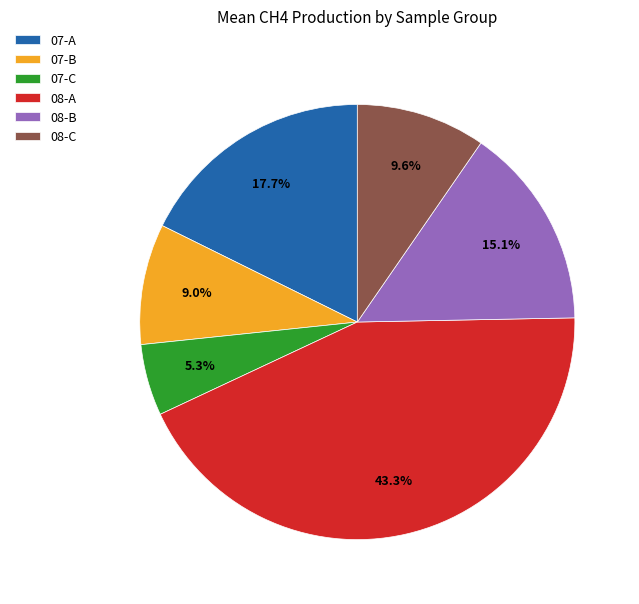

To the nearest percent, what is the difference between the largest and smallest slice percentages?

38%